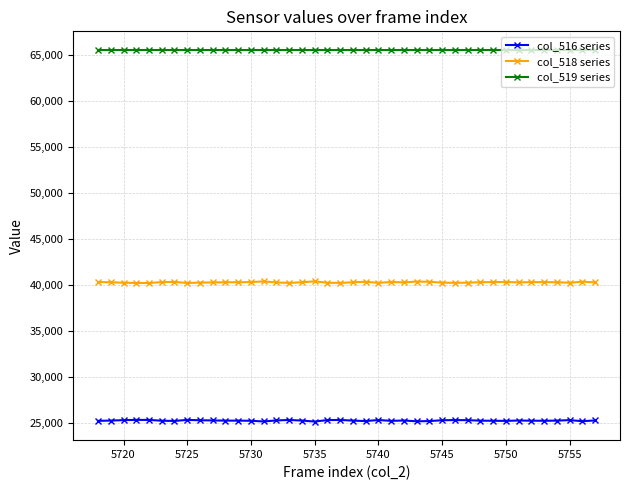

What is the value of the col_518 series point at the 11th from the left?

40288